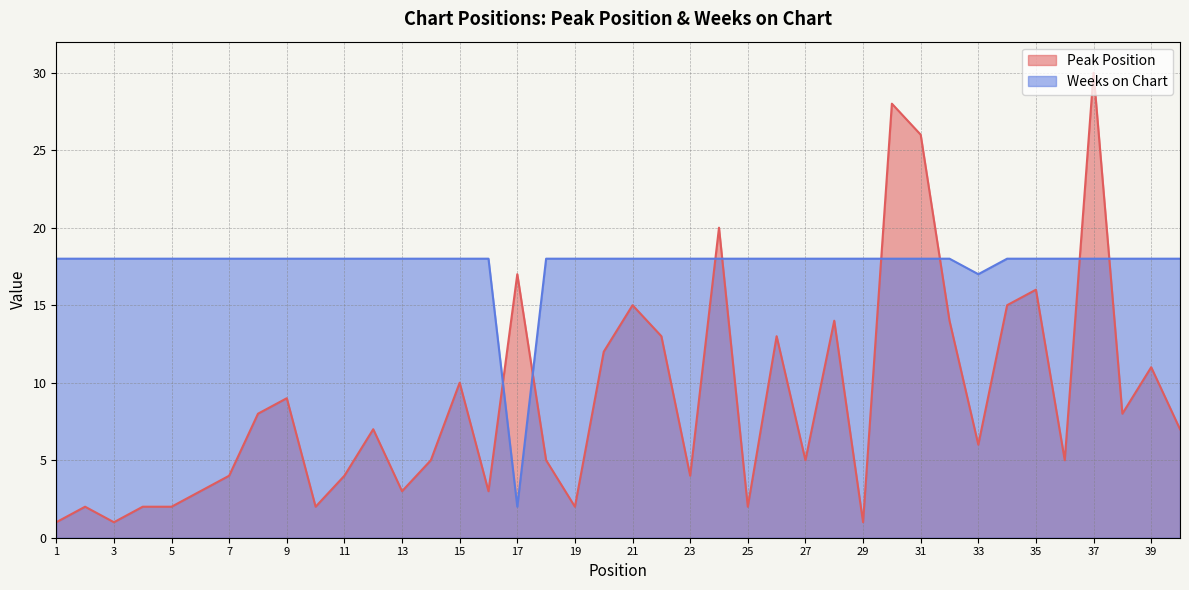

At 23, list the series in order from smallest to largest.

Peak Position, Weeks on Chart